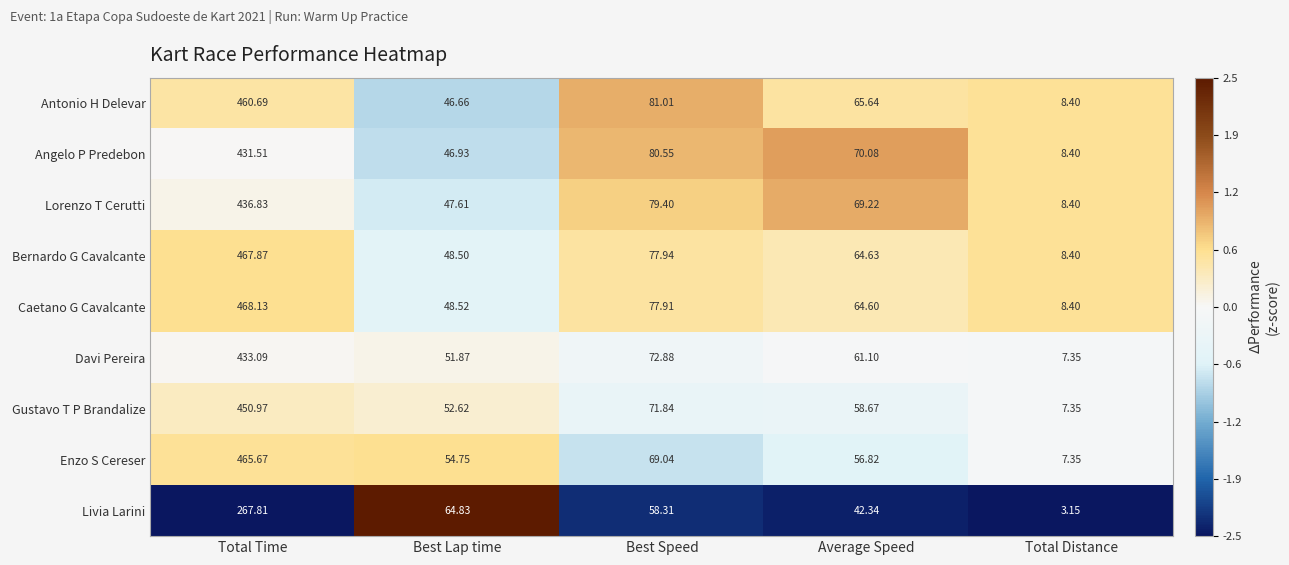

How many categories are shown in the chart?

5